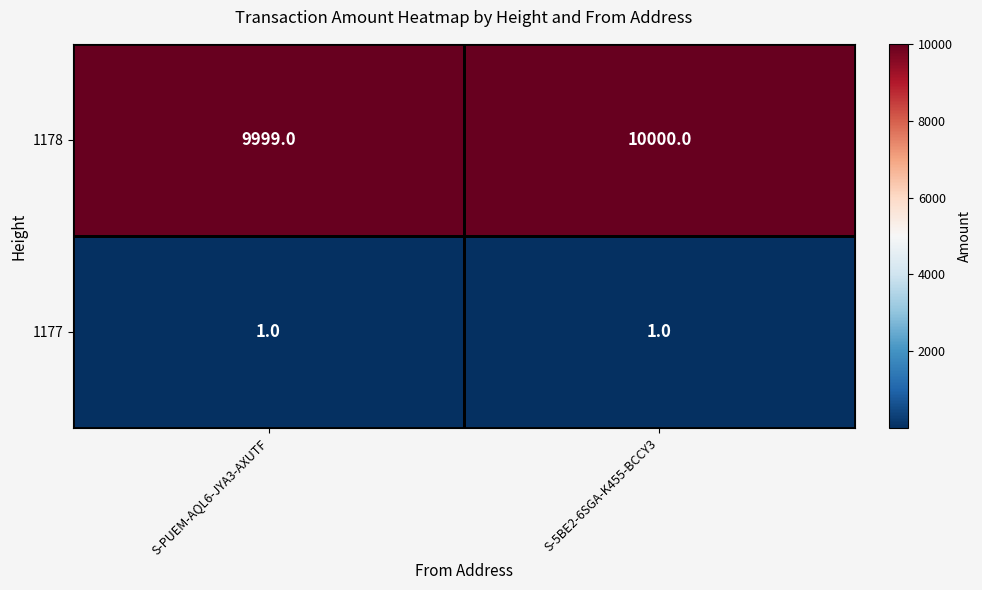

What is the difference between the highest and lowest values at S-PUEM-AQL6-JYA3-AXUTF?

9998